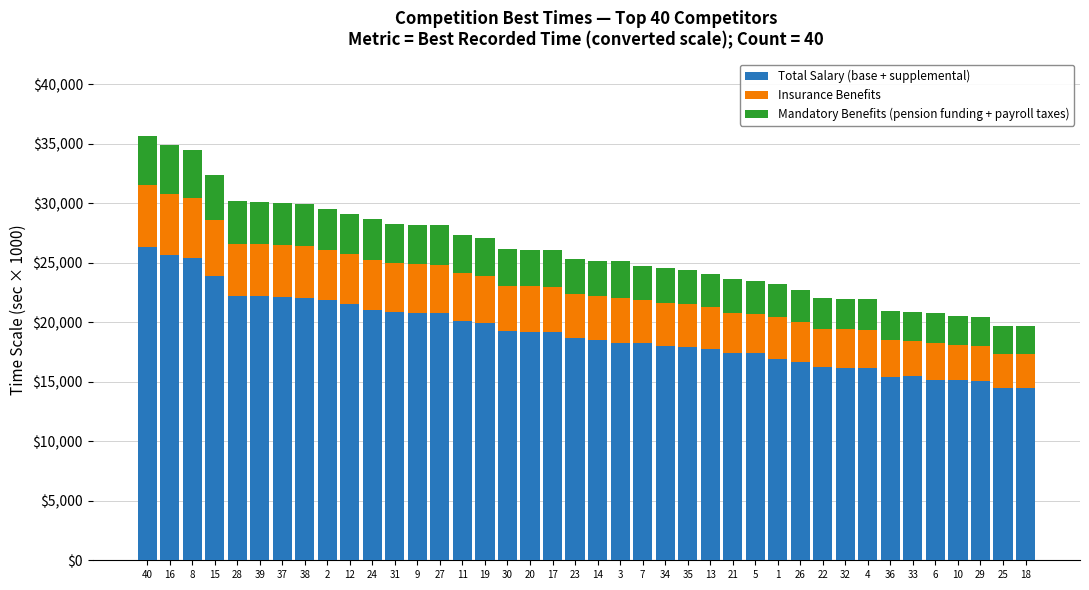

What is the difference between the maximum and minimum values in the Total Salary (base + supplemental) series?

11848.0